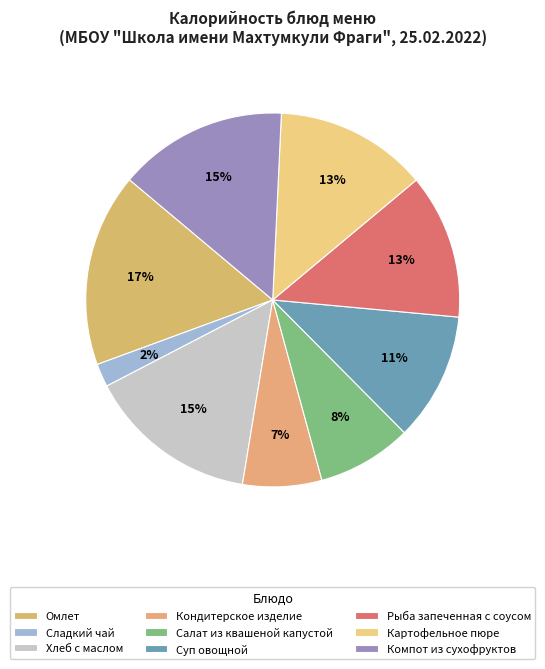

Rank the categories by value from highest to lowest.

Омлет, Хлеб с маслом, Компот из сухофруктов, Картофельное пюре, Рыба запеченная с соусом, Суп овощной, Салат из квашеной капустой, Кондитерское изделие, Сладкий чай